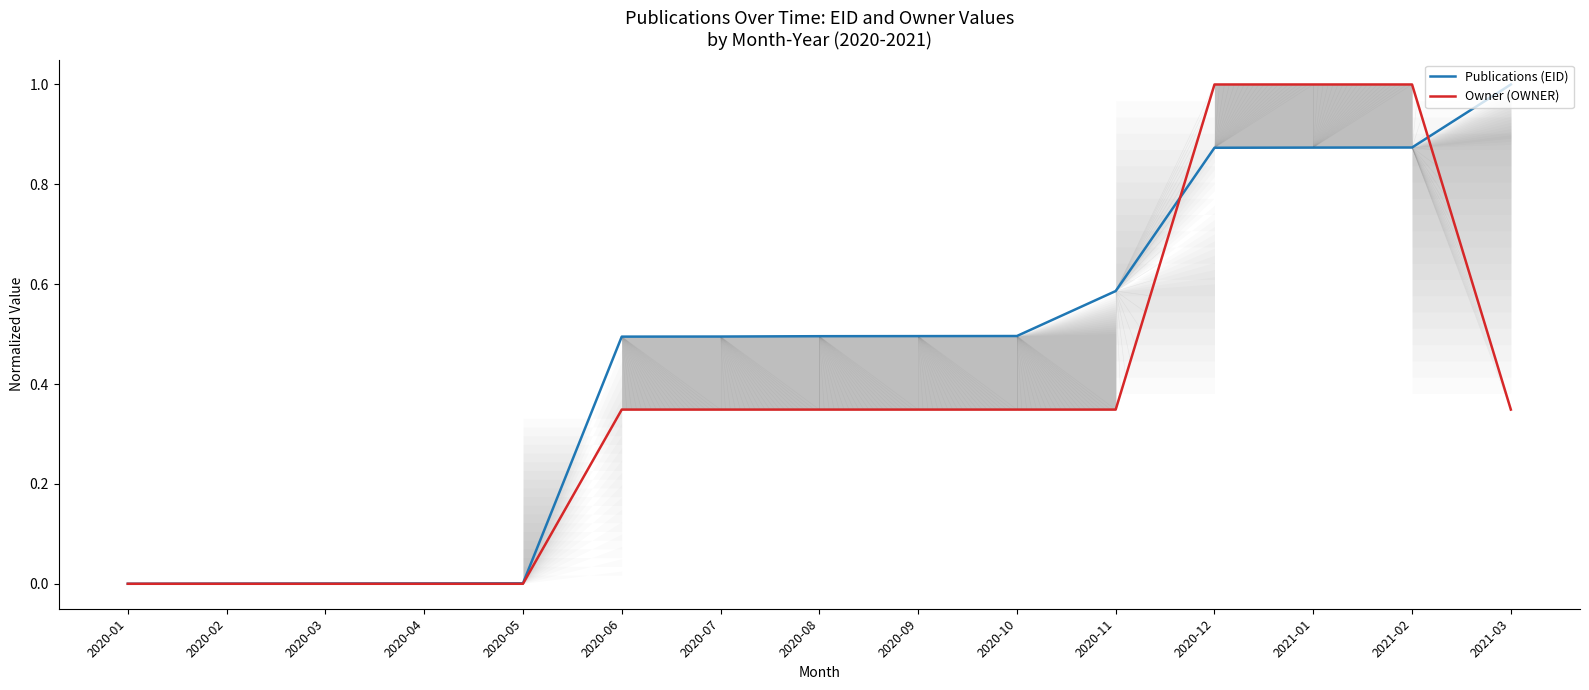

Which series changed the most between 2020-08 and 2021-02?

Owner (OWNER)